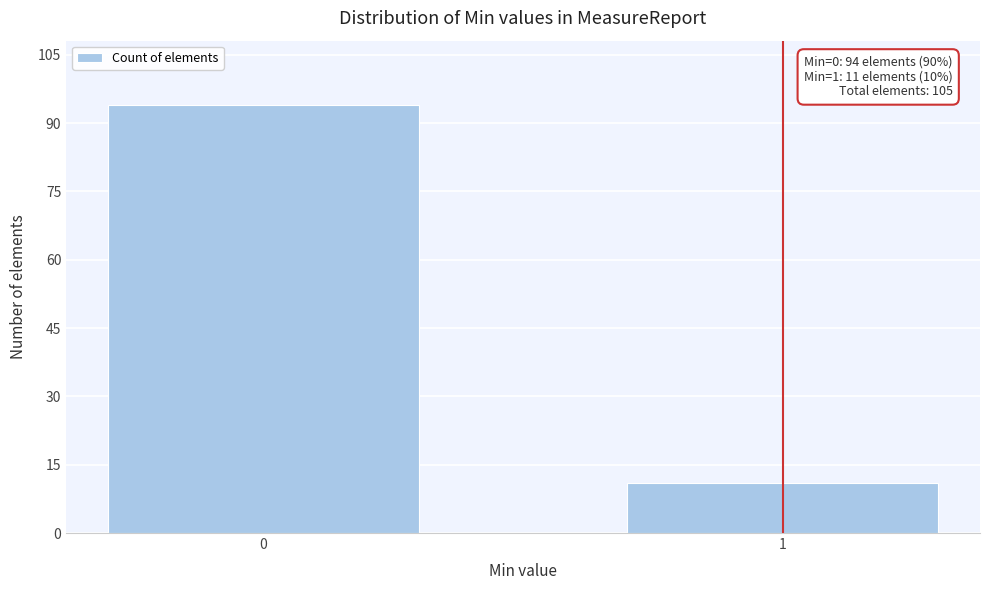

Reading left to right, transcribe all the data shown in this chart.

94	11